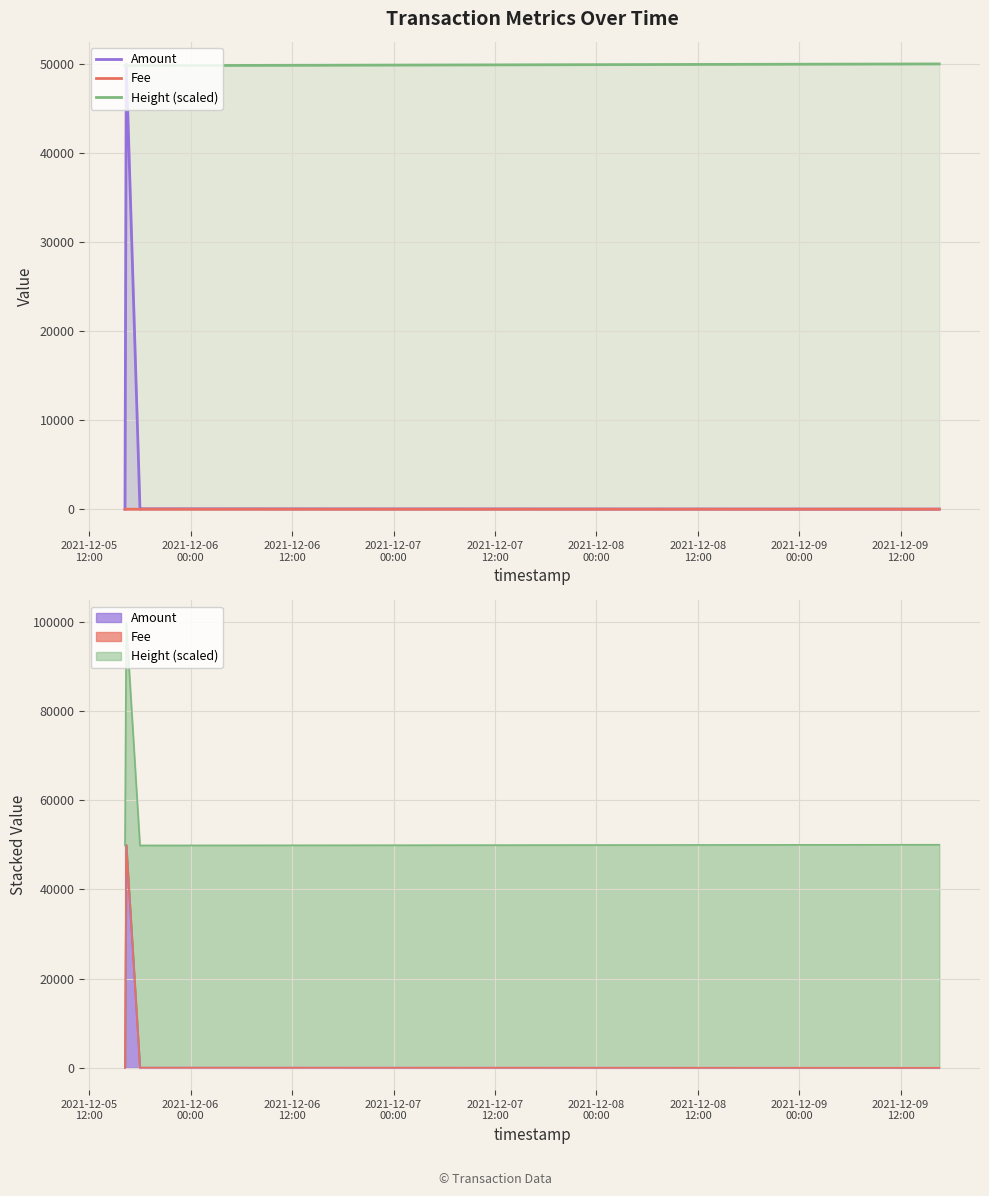

What is the label of the 3rd point from the left?

2021-12-06
12:00